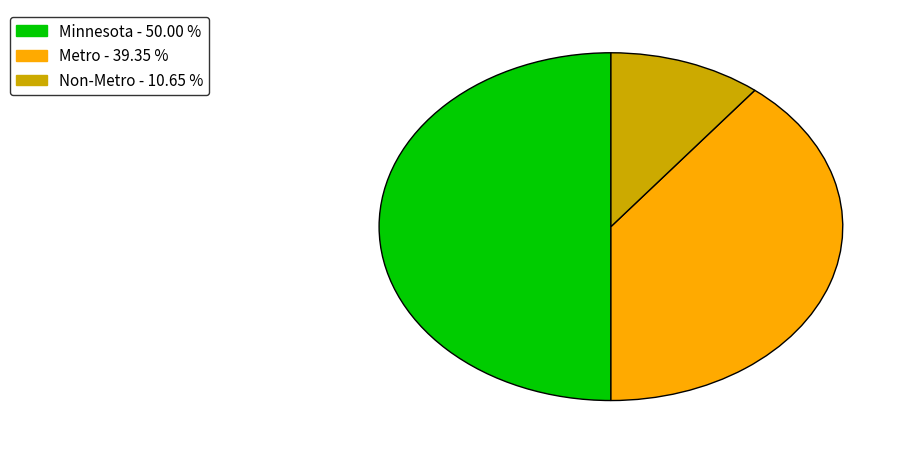

Does Metro account for over 50% of the chart?

No